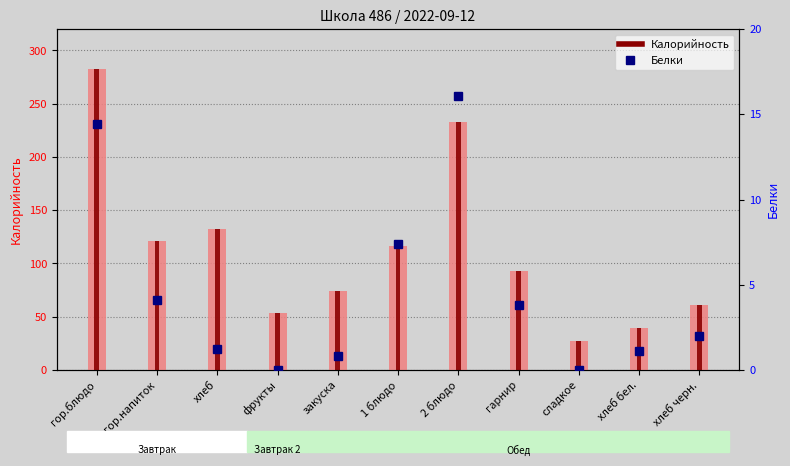

What is the highest value of the Белки series?

16.1